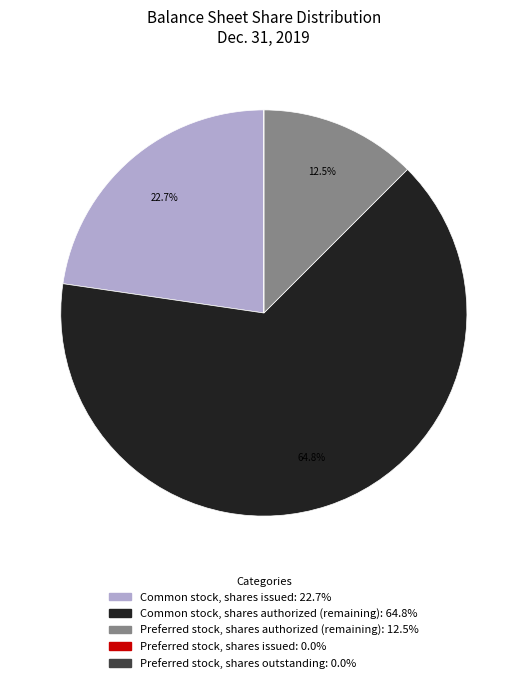

Does any single category account for the majority?

Yes